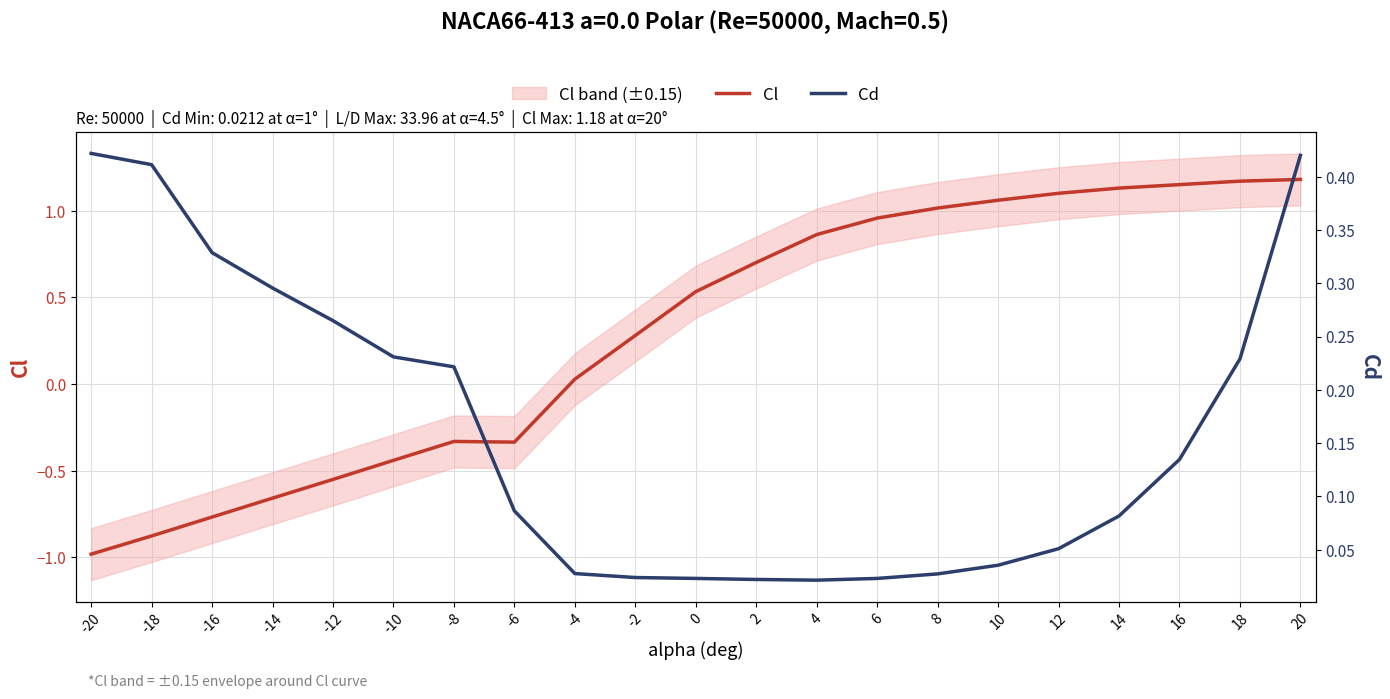

What is the minimum value shown in the chart?

-1.0